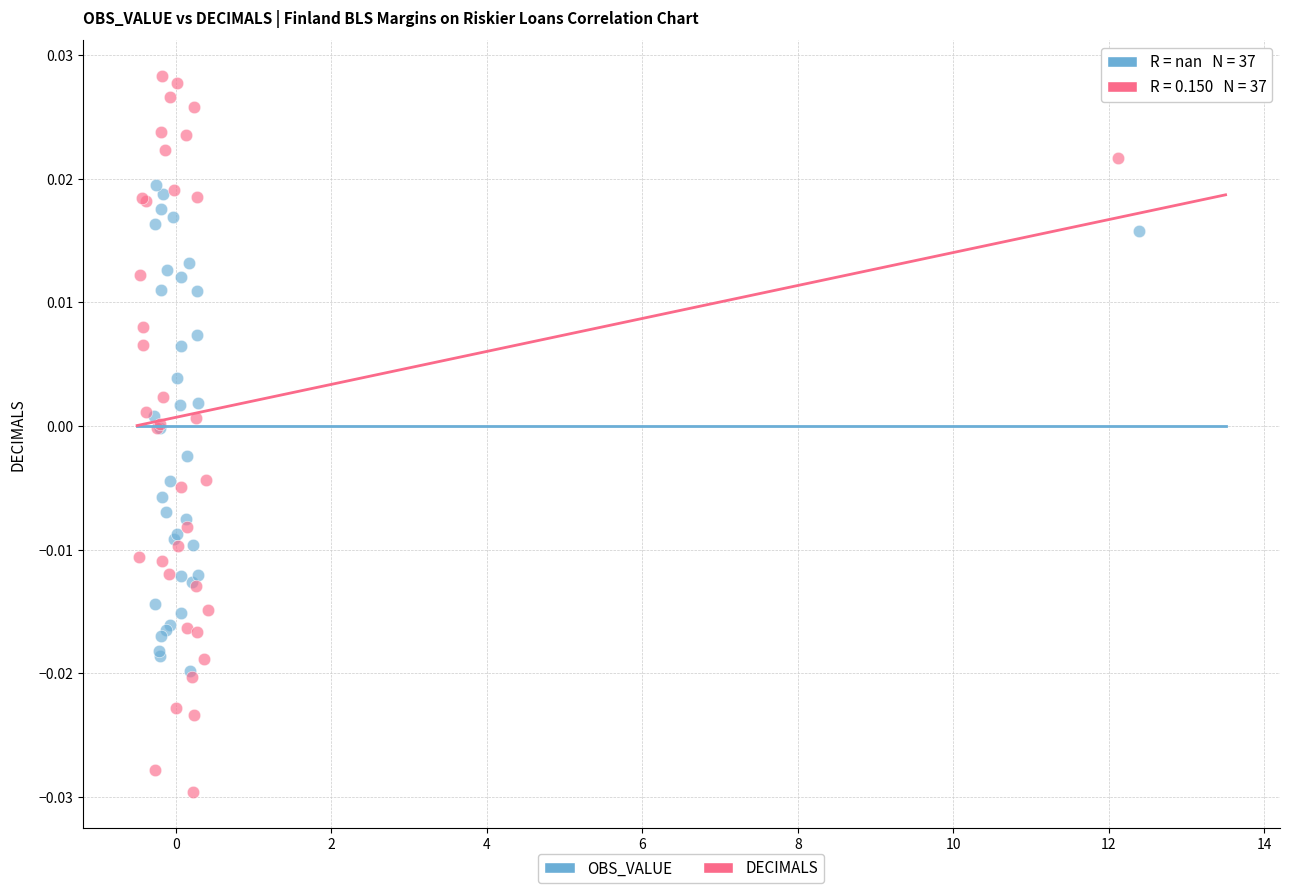

What are all the series names shown in the legend?

OBS_VALUE, DECIMALS